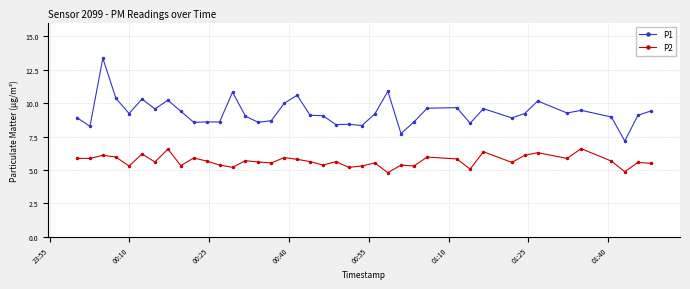

Which series has the largest total across all categories?

P1